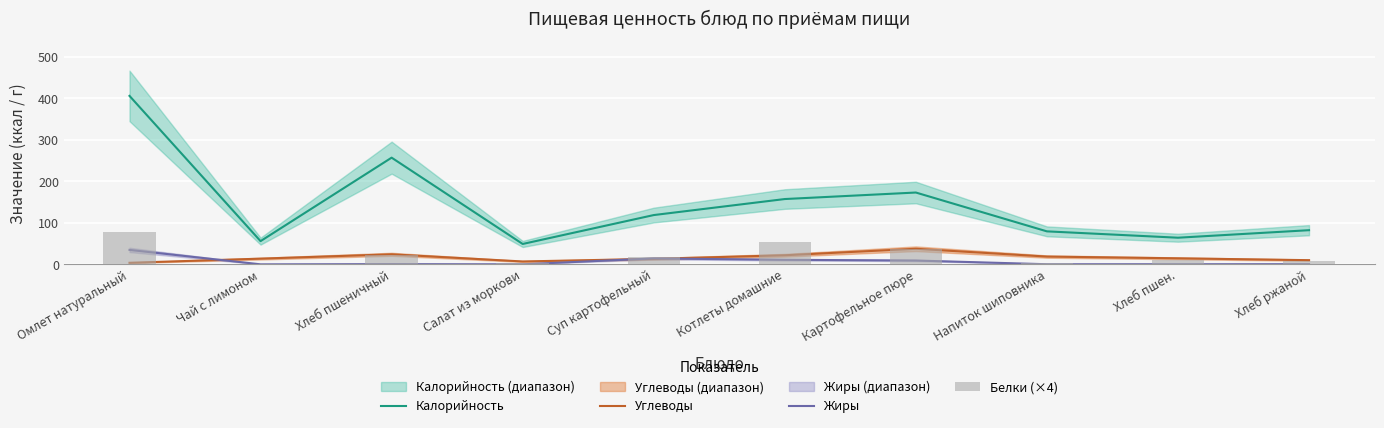

Which series has the largest range (max minus min)?

Калорийность